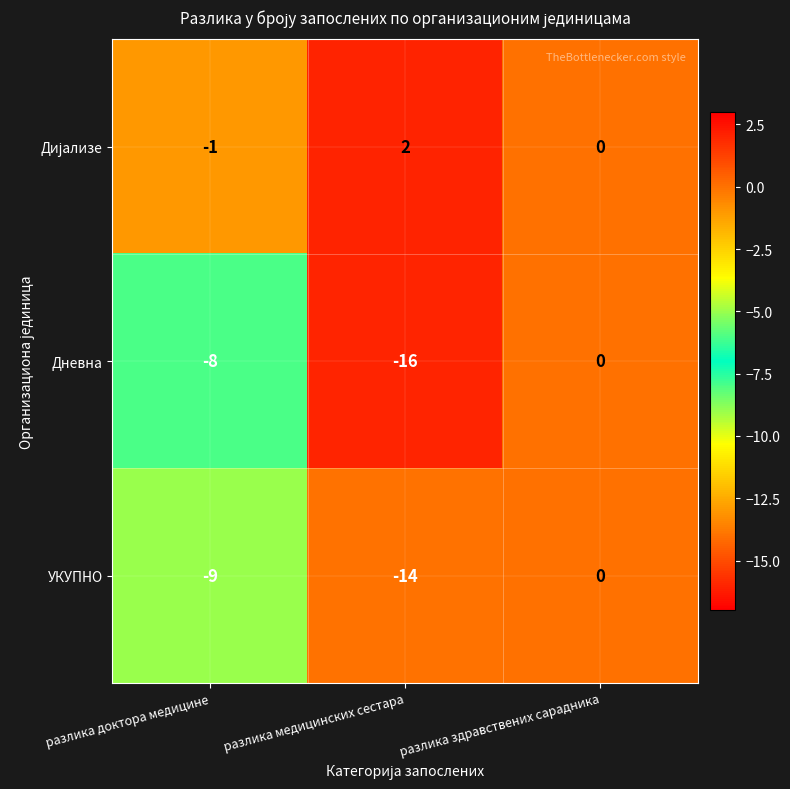

What is the difference between the maximum and minimum values in the УКУПНО series?

14